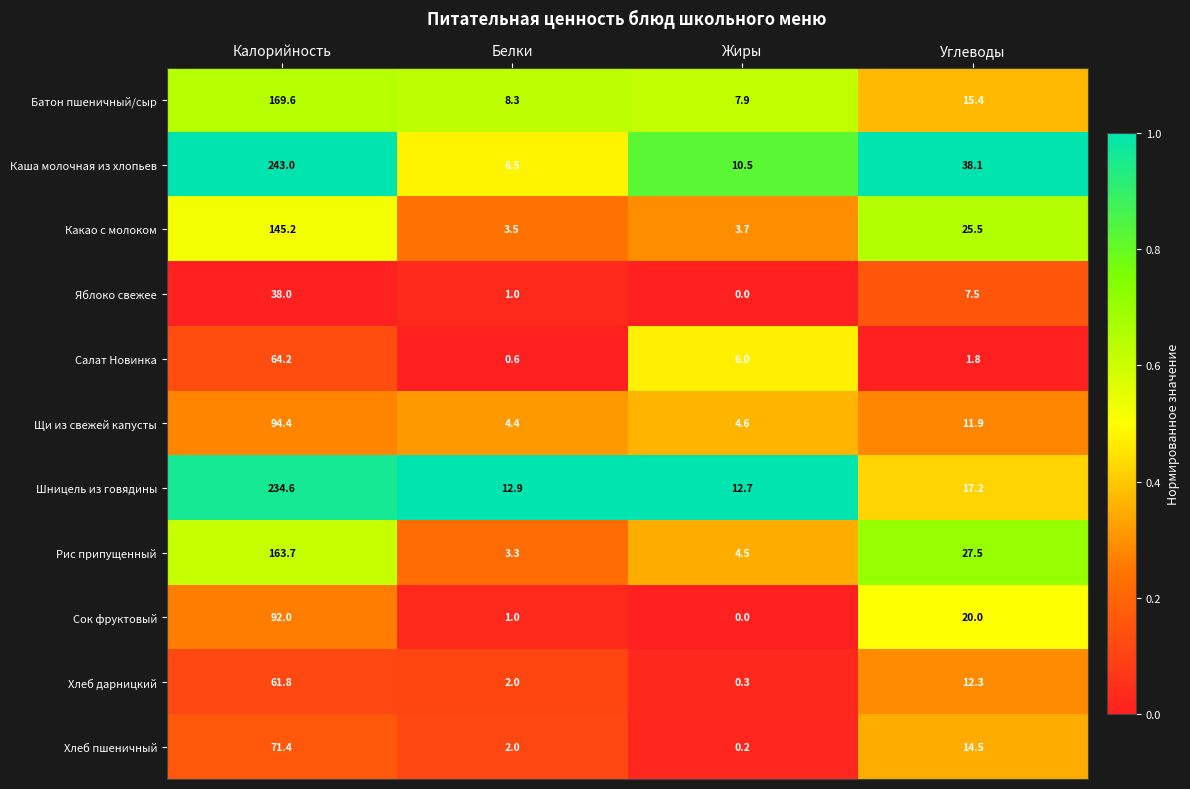

What is the minimum value for Салат Новинка?

0.6